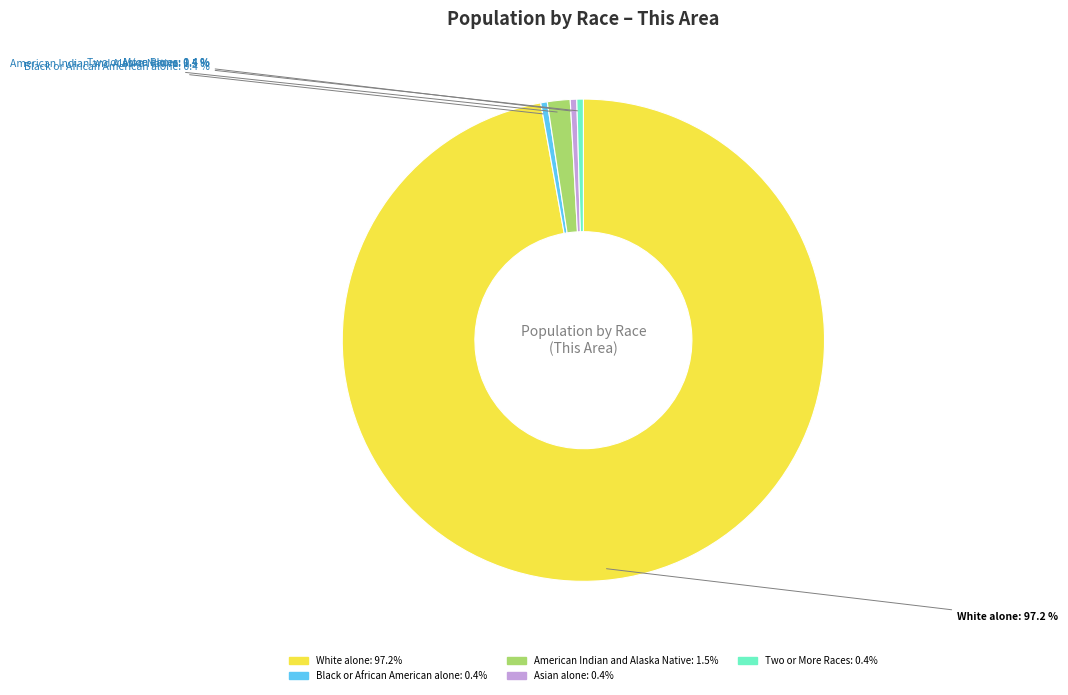

Is there any slice that represents more than half of the pie?

Yes